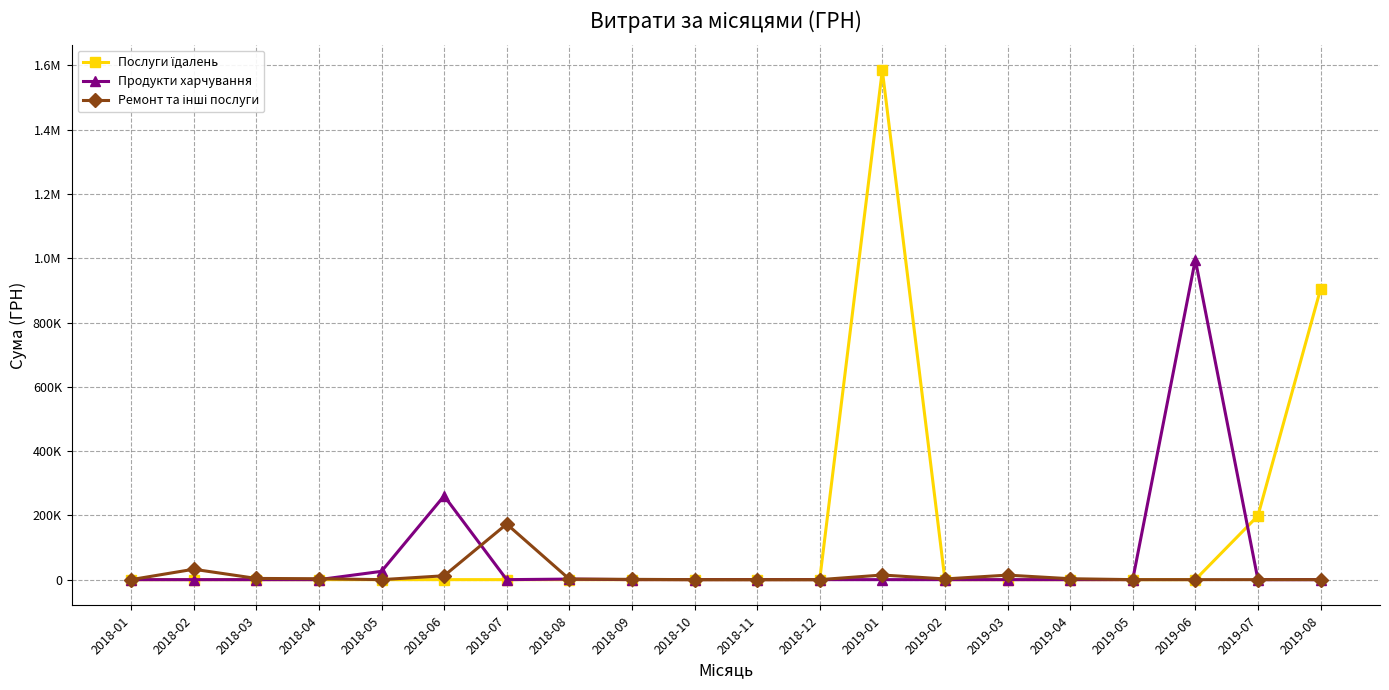

What is the difference between the maximum and minimum values in the Продукти харчування series?

995502.9